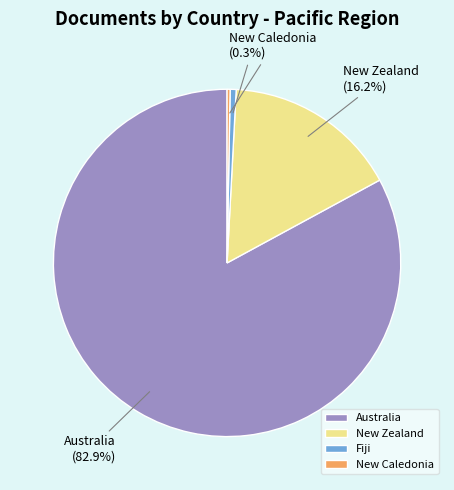

Combined, do Fiji and New Zealand account for over 50%?

No